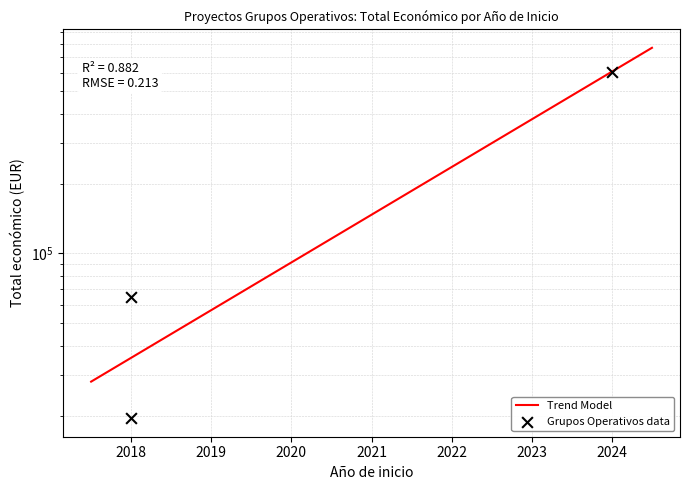

Approximately how many times larger is the value at 2024 compared to 2018?

9.4